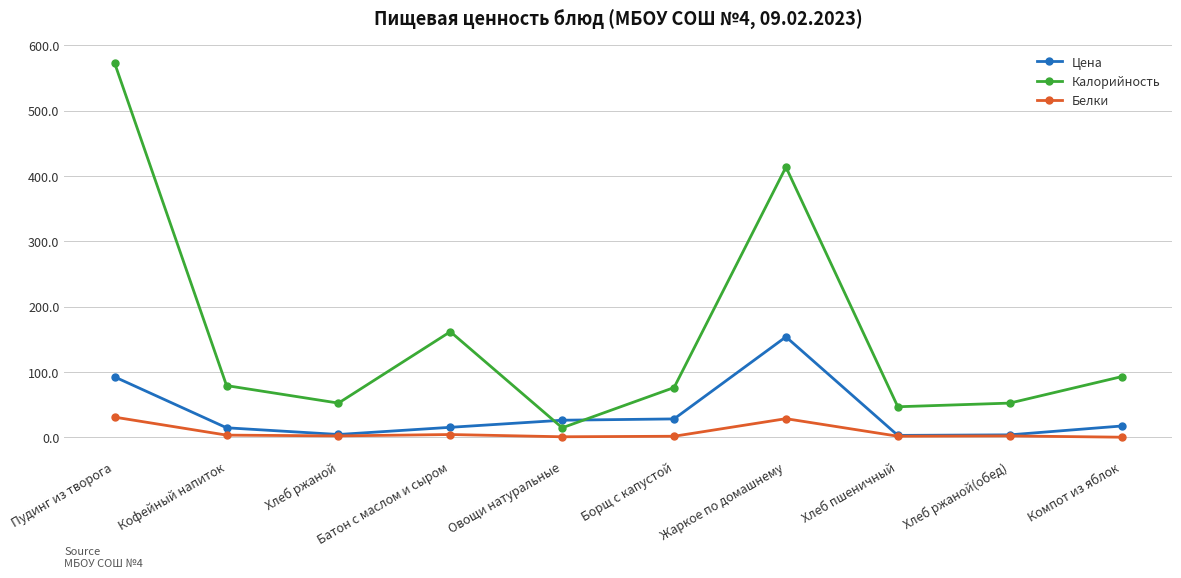

At which label does Цена first exceed 17?

Пудинг из творога